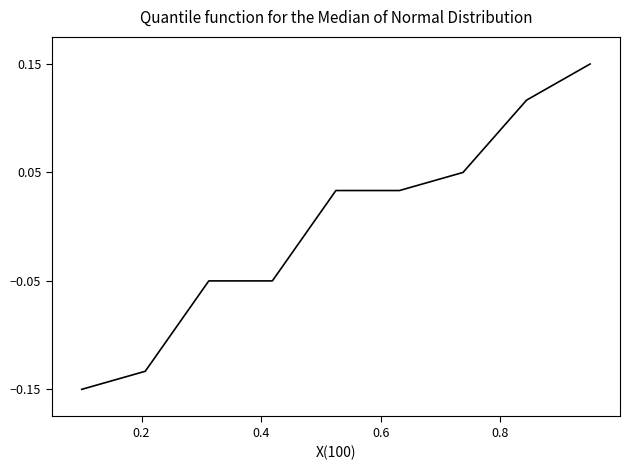

What is the difference between the maximum and minimum values?

0.3